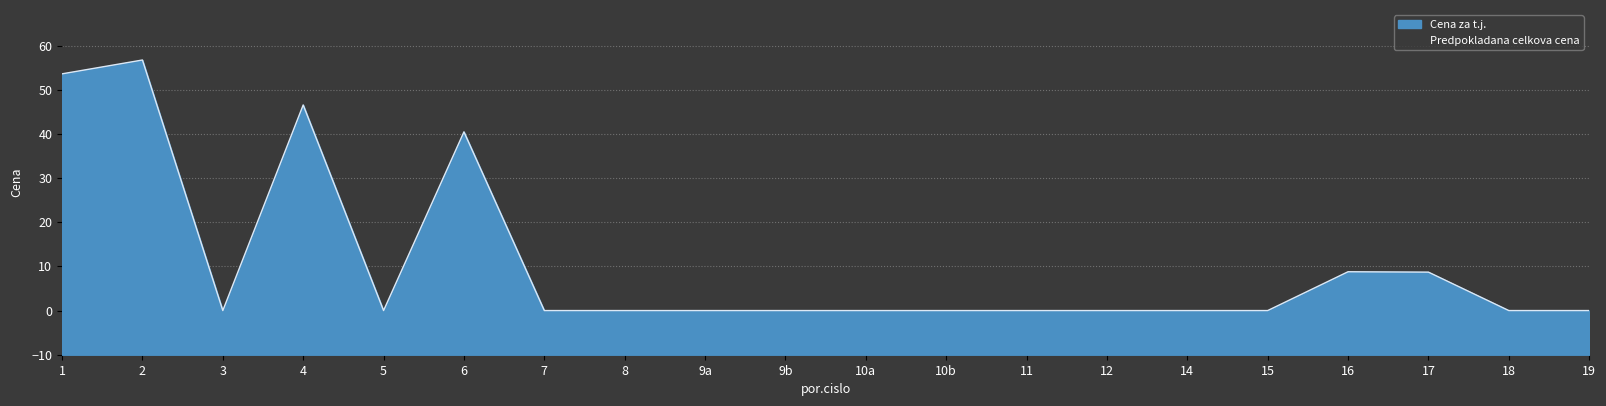

True or false: the data shows 90.0 at 2.

False